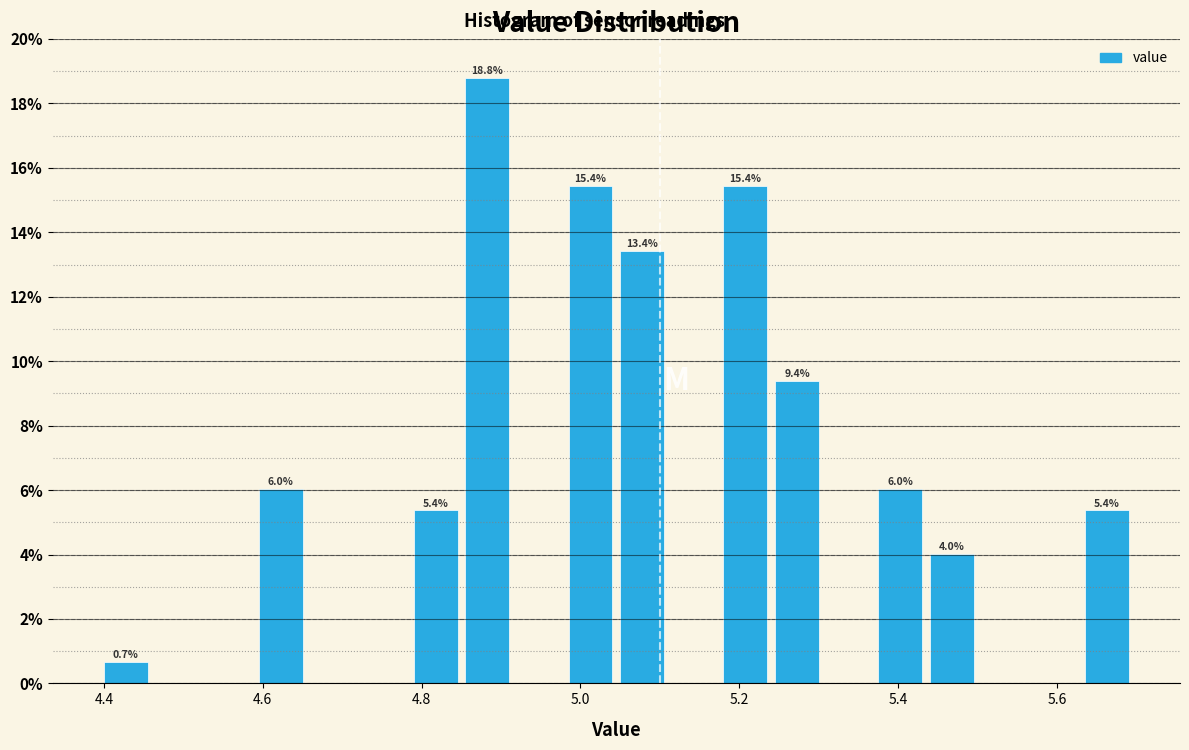

Read against the x-axis, roughly where is the centre of the tallest bar?

4.88